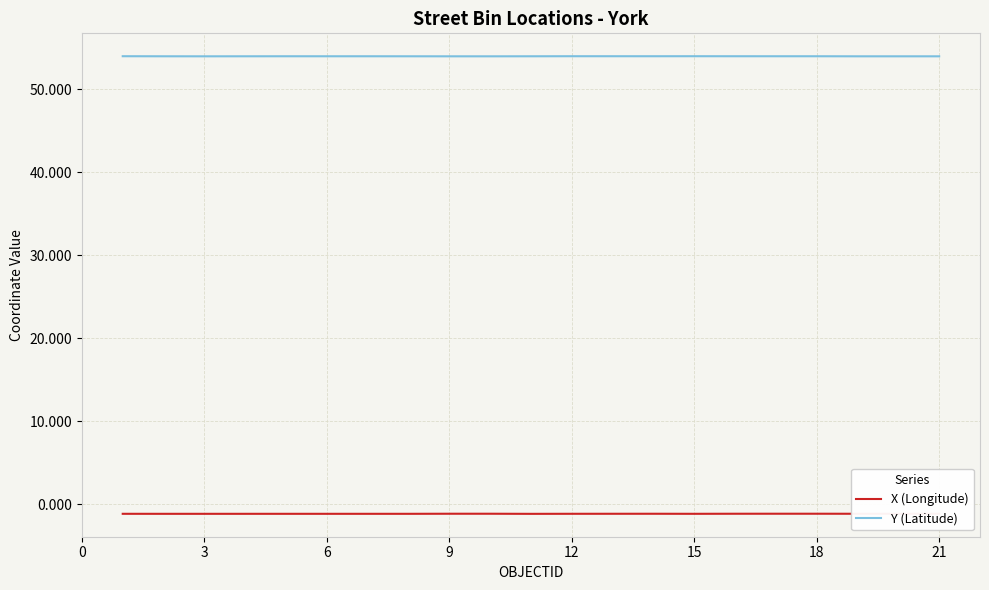

What is the lowest value of the X (Longitude) series?

-1.1